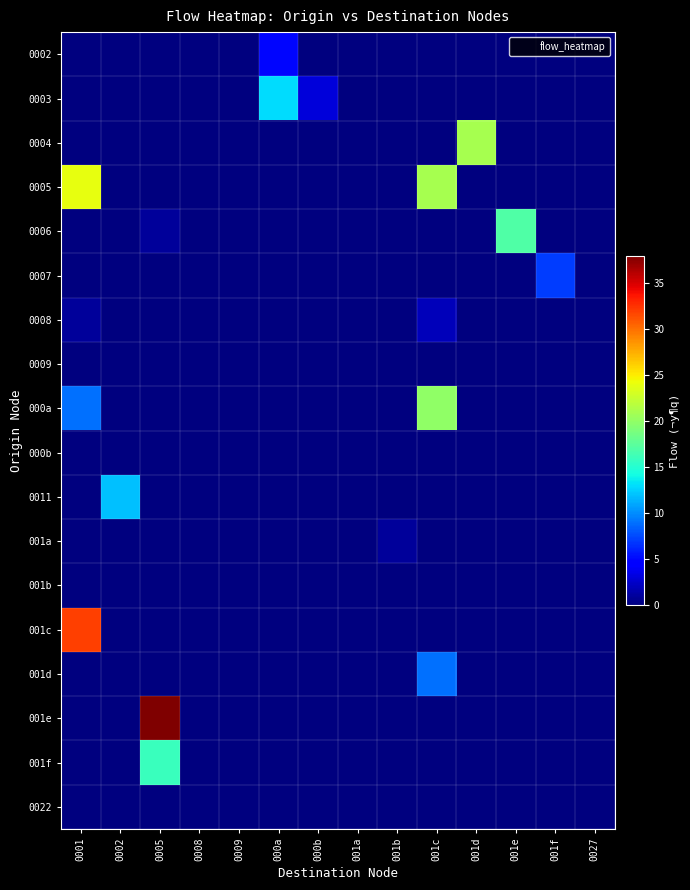

What is the spread (max minus min) of values at 0005?

38